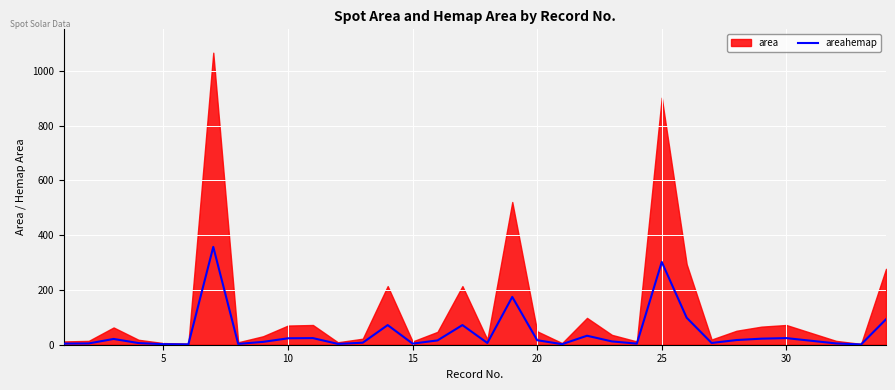

Is it true that areahemap equals 24.1 at 30?

True